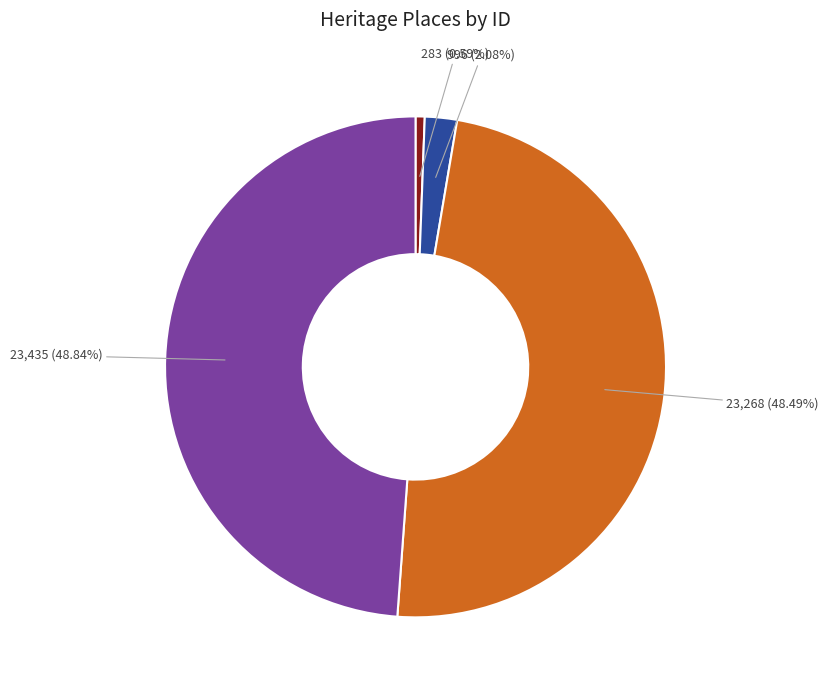

Is there any slice that represents more than half of the pie?

No